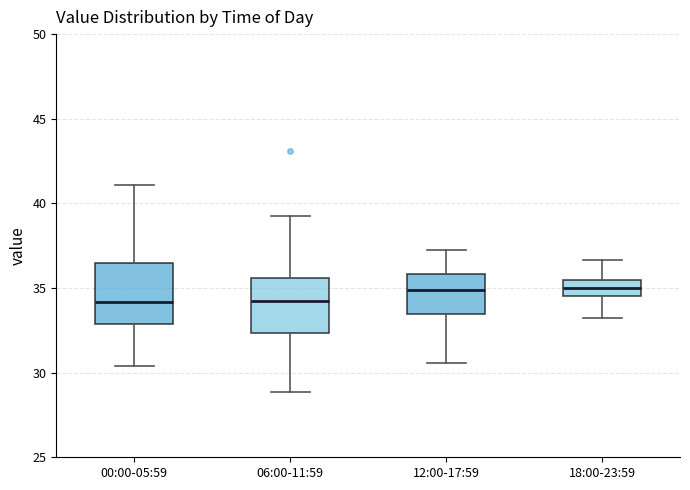

Reading left to right, read every box against the y-axis: the position of its median line, the range the box covers, and the ends of its whiskers. The values are not printed on the chart, so give them approximately, as read against the axis.

00:00-05:59: median 34.0, box 33.0 to 36.5, whiskers 30.5 to 41.0
06:00-11:59: median 34.0, box 32.5 to 35.5, whiskers 29.0 to 39.0
12:00-17:59: median 35.0, box 33.5 to 36.0, whiskers 30.5 to 37.0
18:00-23:59: median 35.0, box 34.5 to 35.5, whiskers 33.0 to 36.5